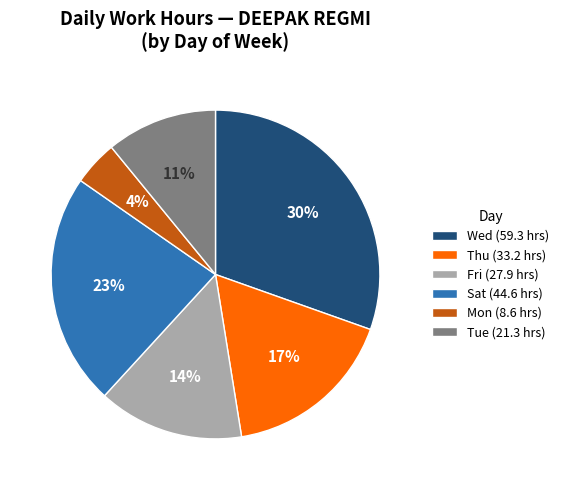

To the nearest percent, what is the difference between the Fri and Tue slice percentages?

3%